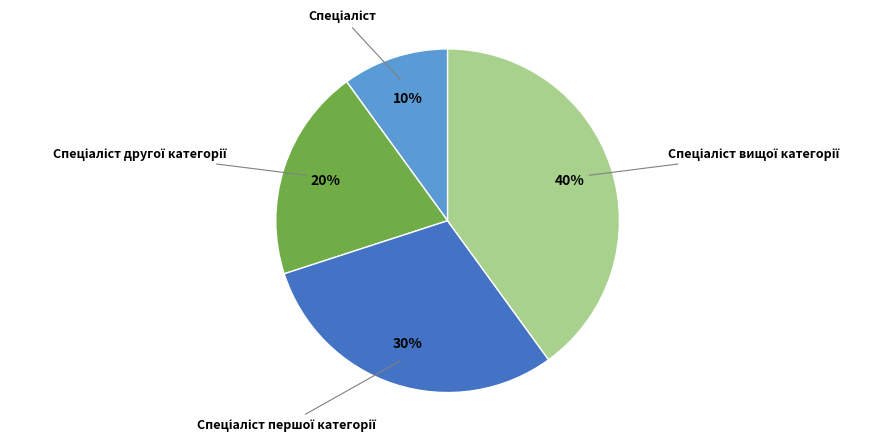

To the nearest percent, what is the average slice percentage?

25%